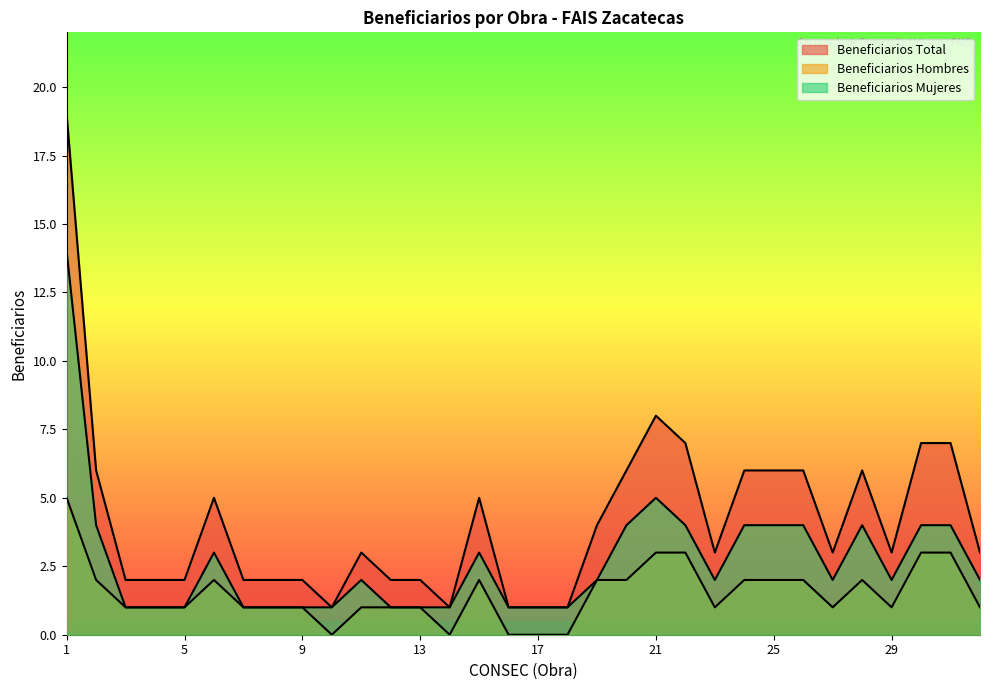

What is the difference between the second highest and minimum values in the Beneficiarios Hombres series?

3